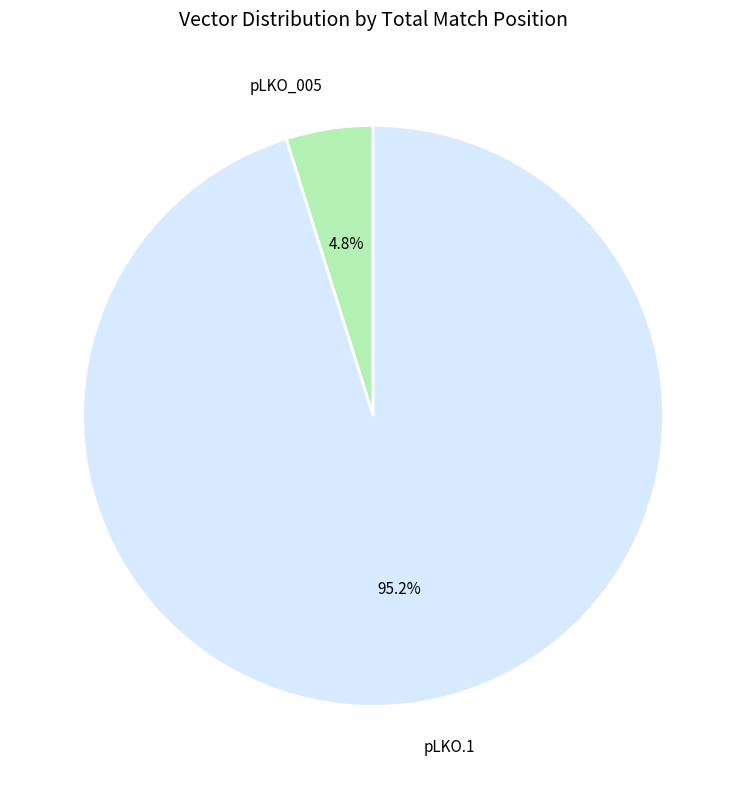

Rank the categories by value from lowest to highest.

pLKO_005, pLKO.1